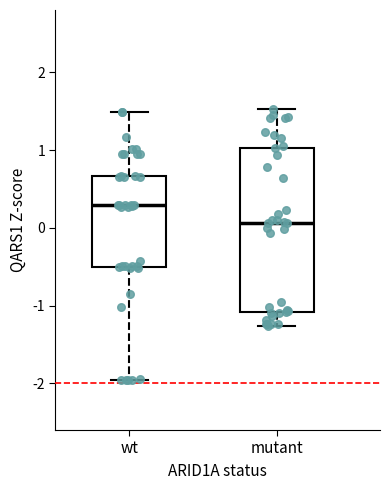

Where does the lower whisker of the box for mutant end on the y-axis? The values are not printed on the chart, so give them approximately, as read against the axis.

-1.3